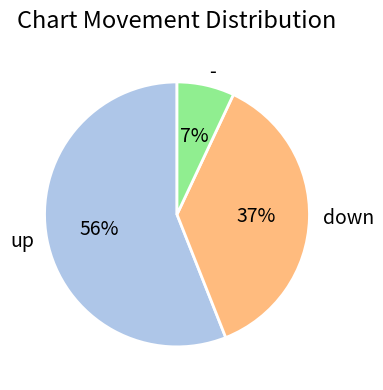

Which slice represents more than half of the pie?

up